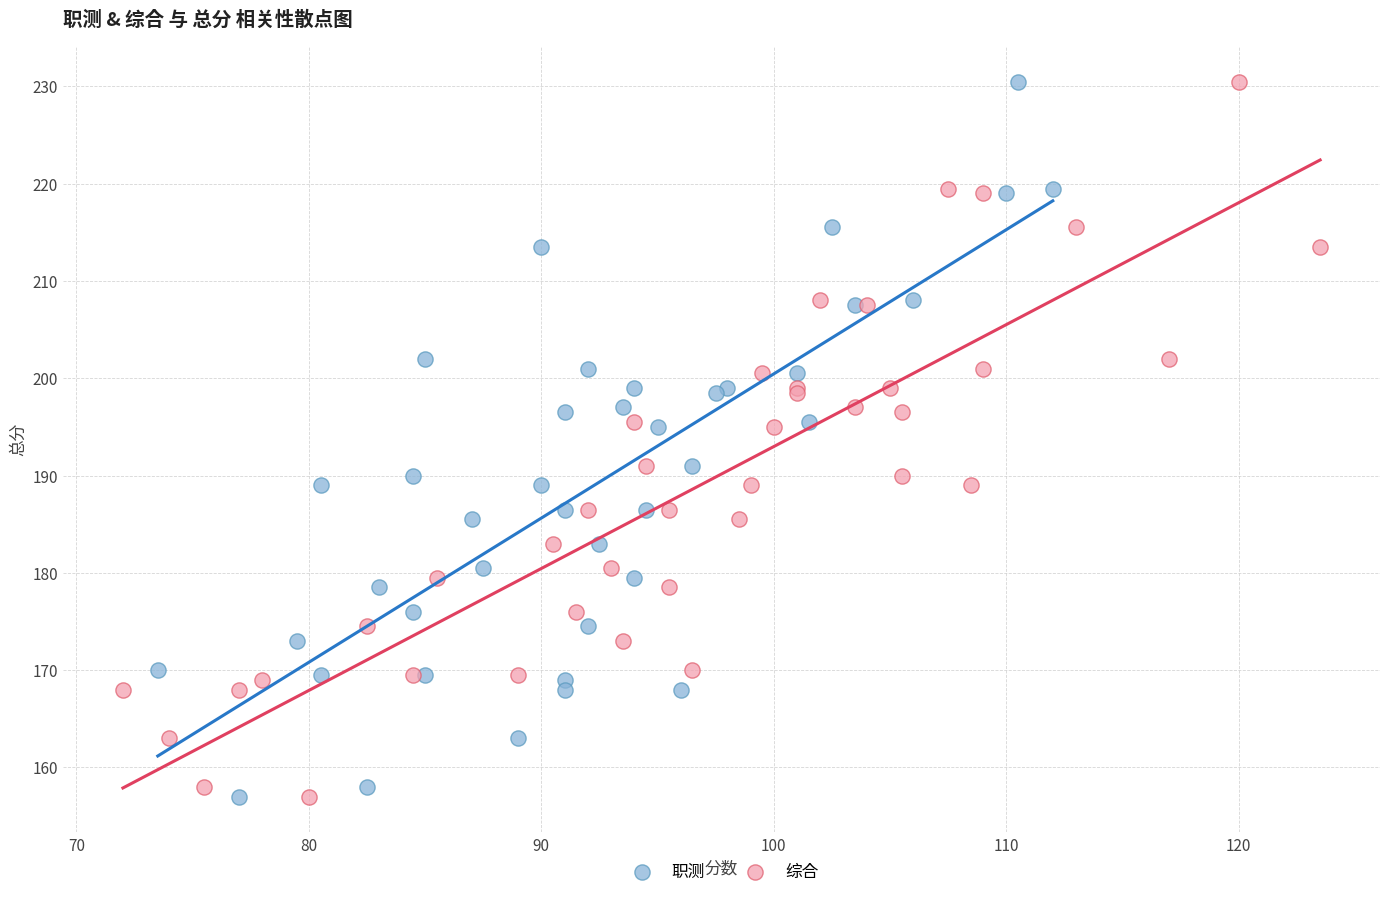

What are all the series names shown in the legend?

职测, 综合